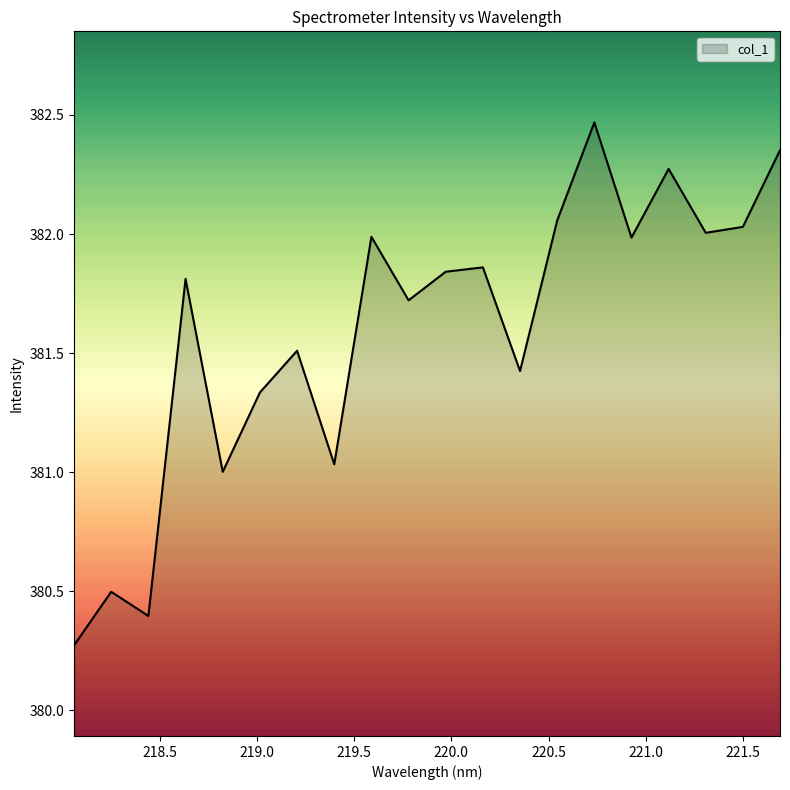

Does the chart display data point markers on the line(s)?

No